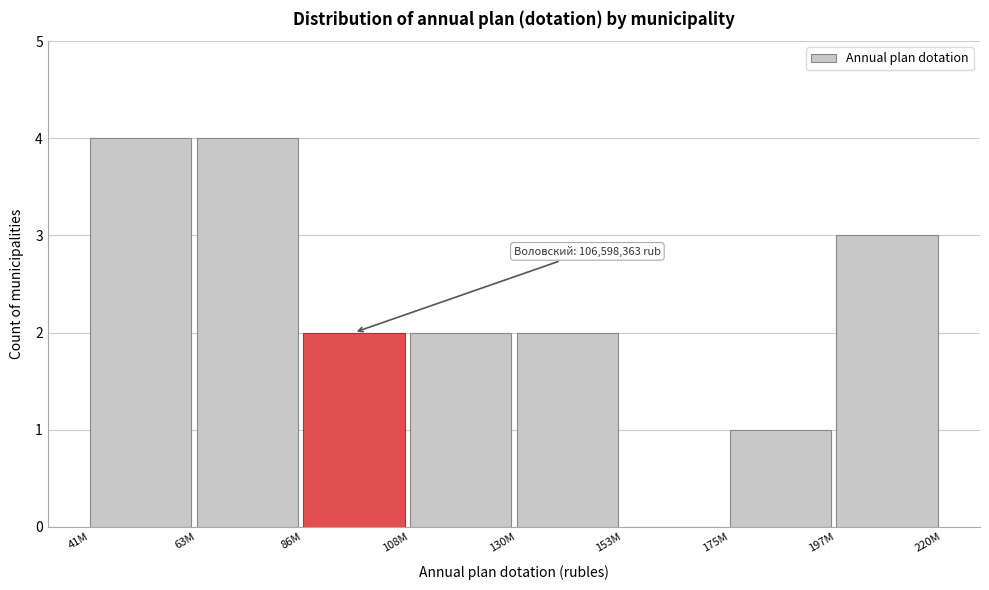

Reading left to right, transcribe all the data shown in this chart.

41M=4	63M=4	86M=2	108M=2	130M=2	153M=0	175M=1	197M=3